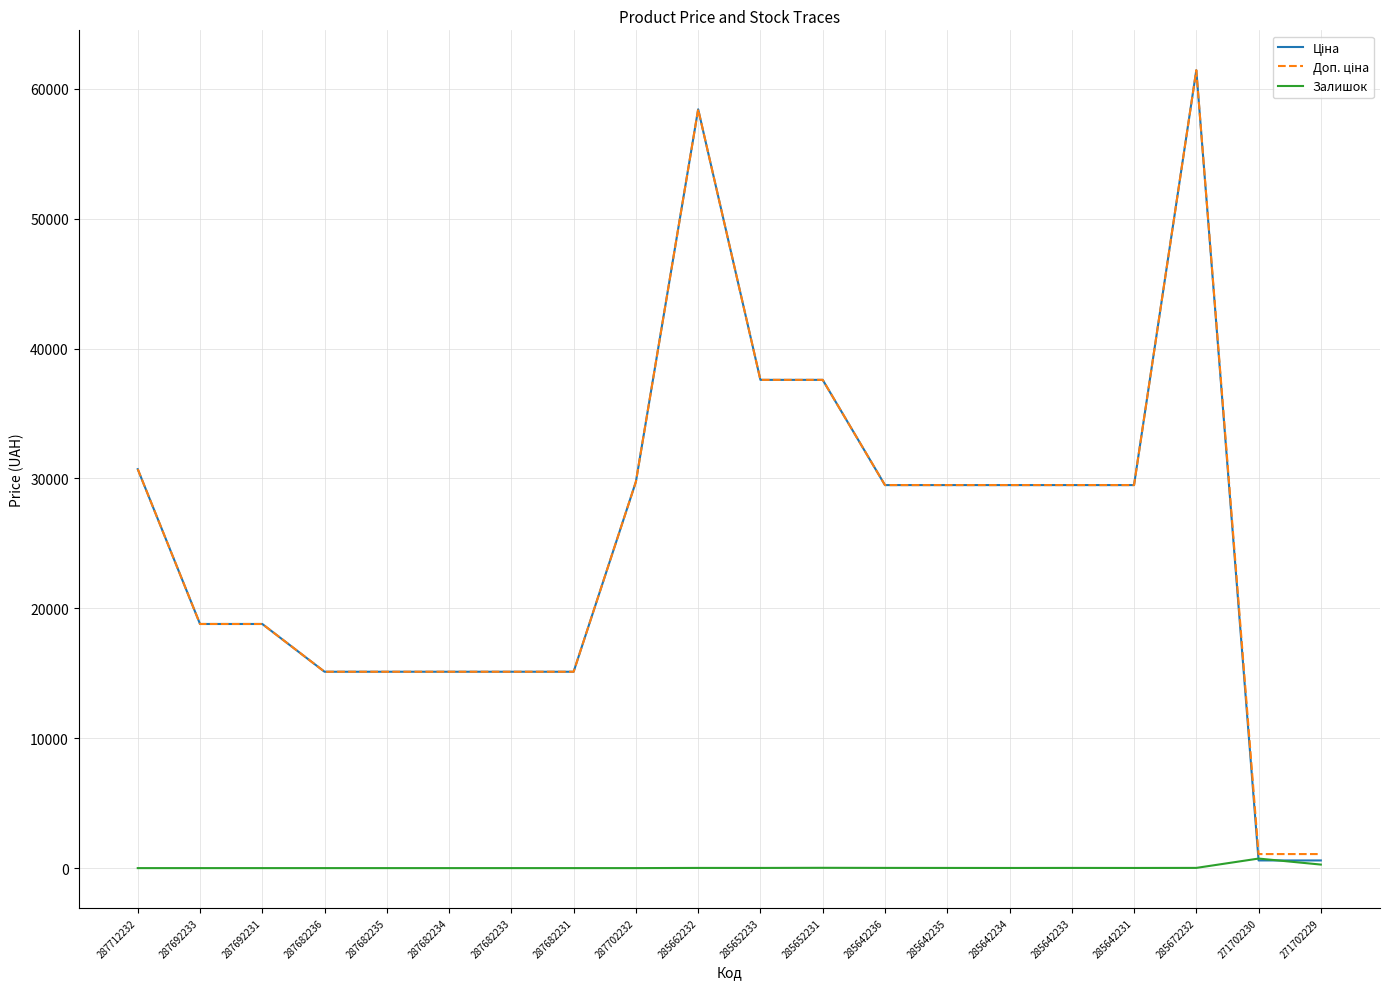

At which category is the sum across all series the highest?

285672232